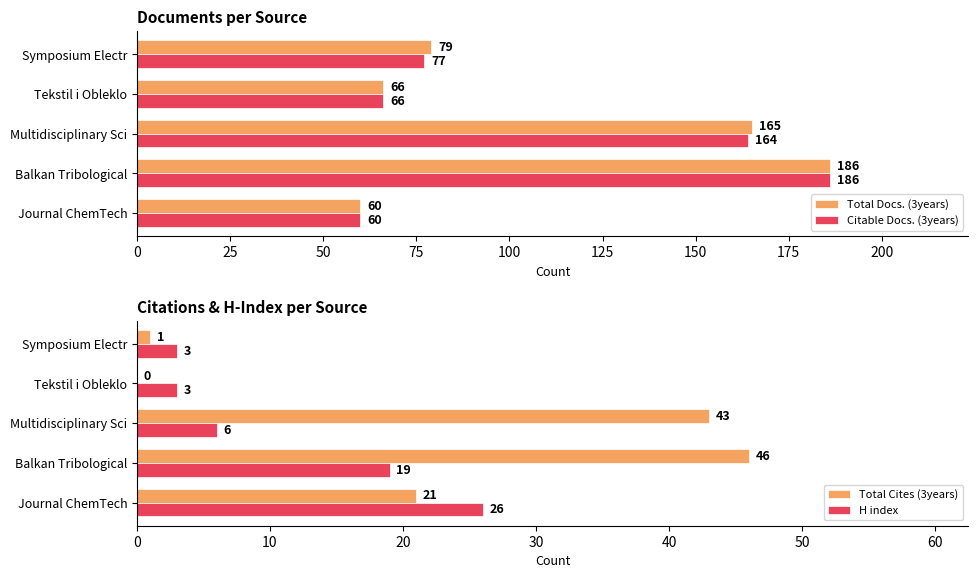

What is the value of the Total Cites (3years) bar at the 1st from the left?

21